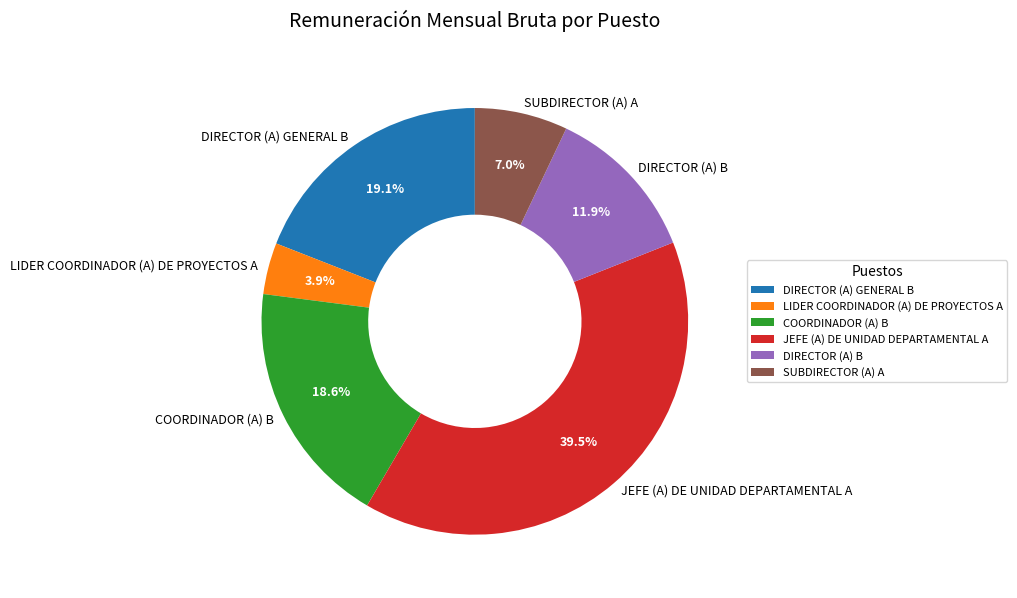

Approximately how many times larger is the value at SUBDIRECTOR (A) A compared to DIRECTOR (A) B?

0.6